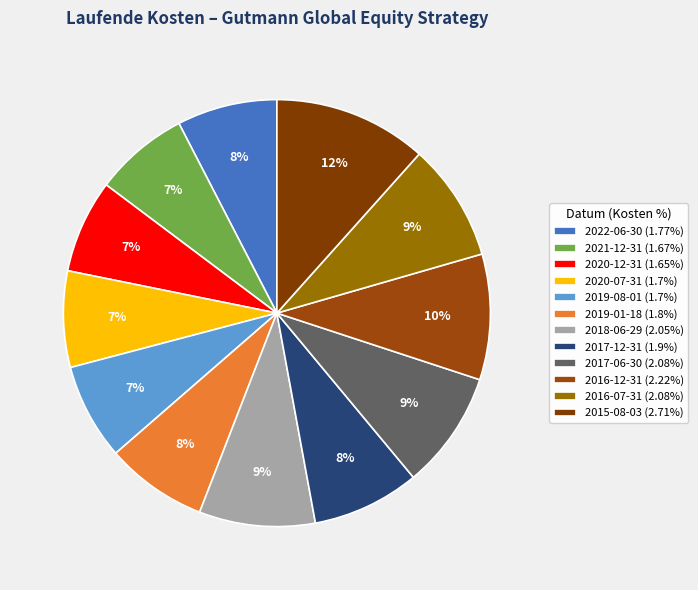

To the nearest percent, what is the difference between the 2020-12-31 and 2019-01-18 slice percentages?

1%